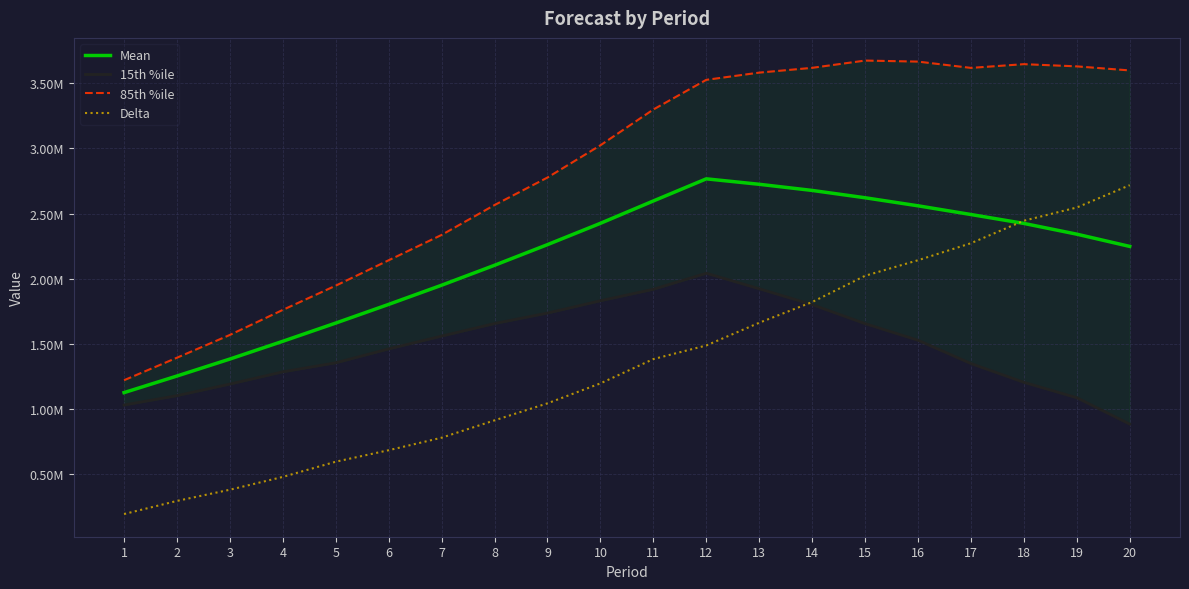

What is the greatest value displayed?

3675513.9